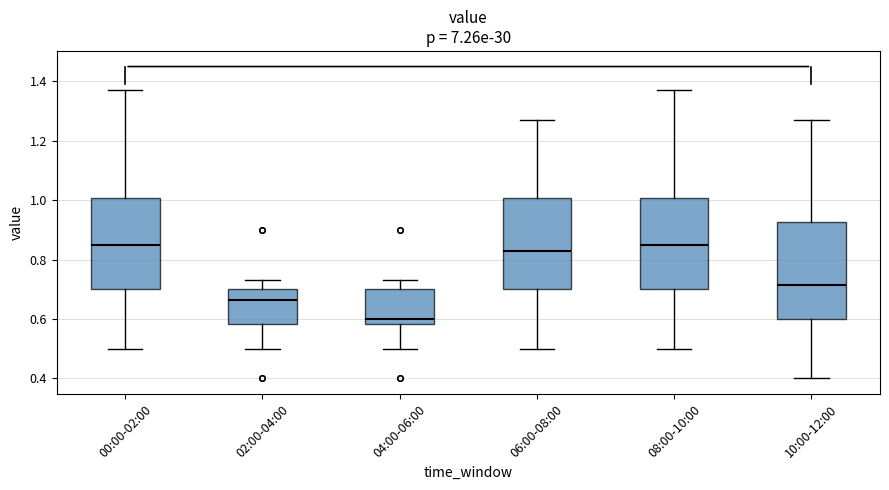

Reading left to right, read every box against the y-axis: the position of its median line, the range the box covers, and the ends of its whiskers. The values are not printed on the chart, so give them approximately, as read against the axis.

00:00-02:00: median 0.86, box 0.70 to 1.00, whiskers 0.50 to 1.38
02:00-04:00: median 0.66, box 0.58 to 0.70, whiskers 0.50 to 0.74
04:00-06:00: median 0.60, box 0.58 to 0.70, whiskers 0.50 to 0.74
06:00-08:00: median 0.84, box 0.70 to 1.00, whiskers 0.50 to 1.28
08:00-10:00: median 0.86, box 0.70 to 1.00, whiskers 0.50 to 1.38
10:00-12:00: median 0.72, box 0.60 to 0.92, whiskers 0.40 to 1.28